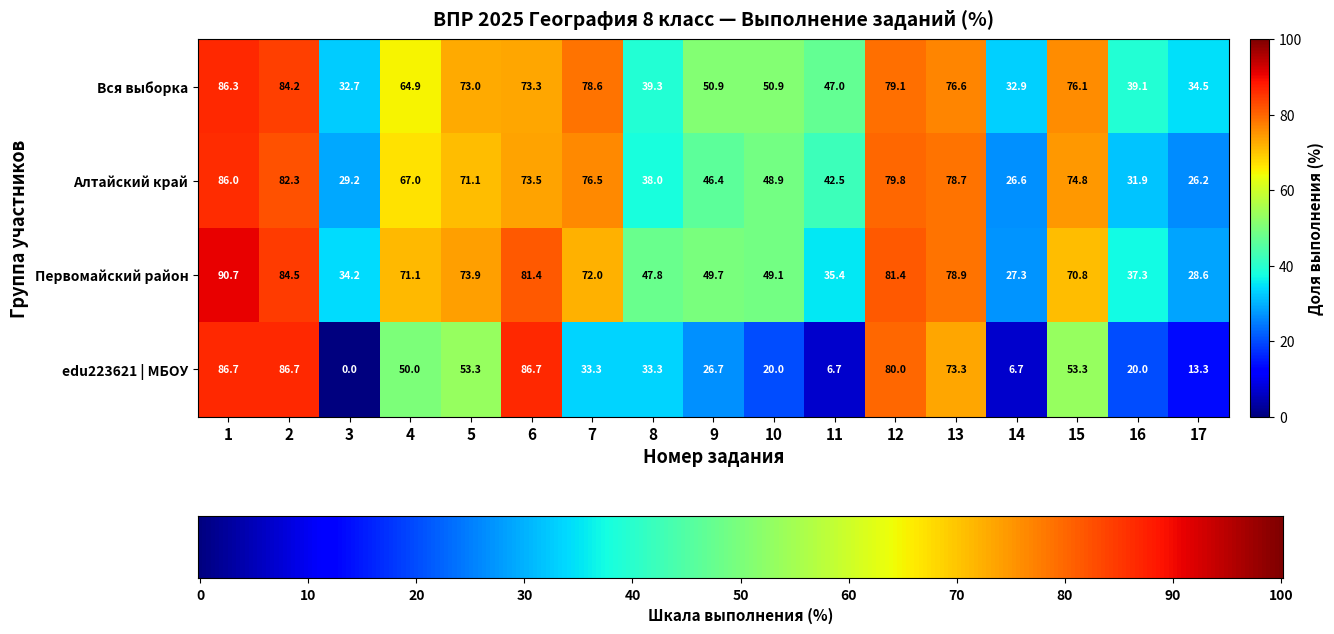

Which series has the largest total across all categories?

Вся выборка